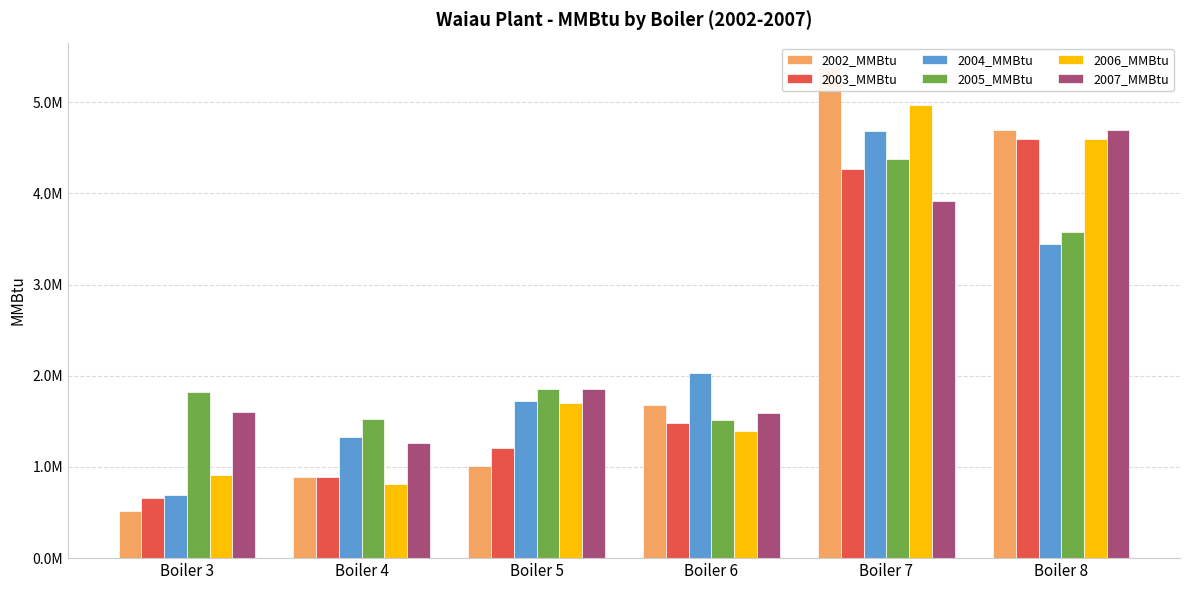

What is the maximum value for 2003_MMBtu?

4596498.5